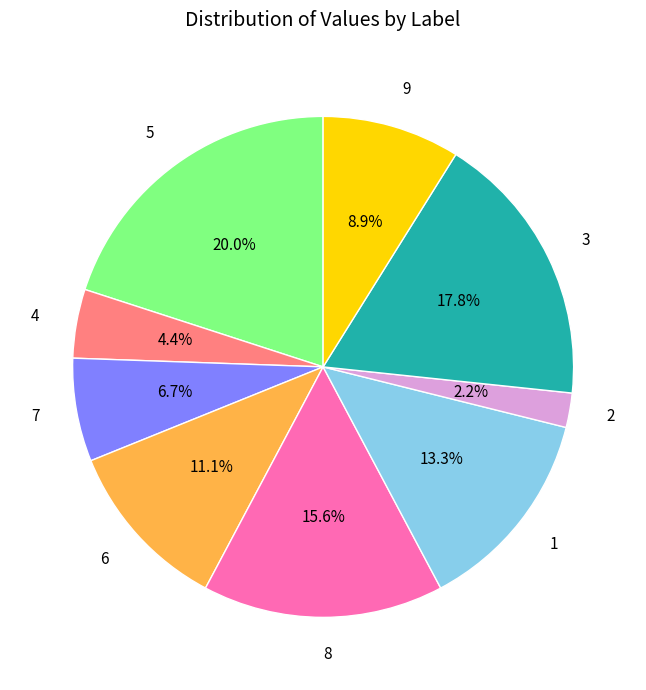

Approximately how many times larger is the value at 9 compared to 8?

0.6